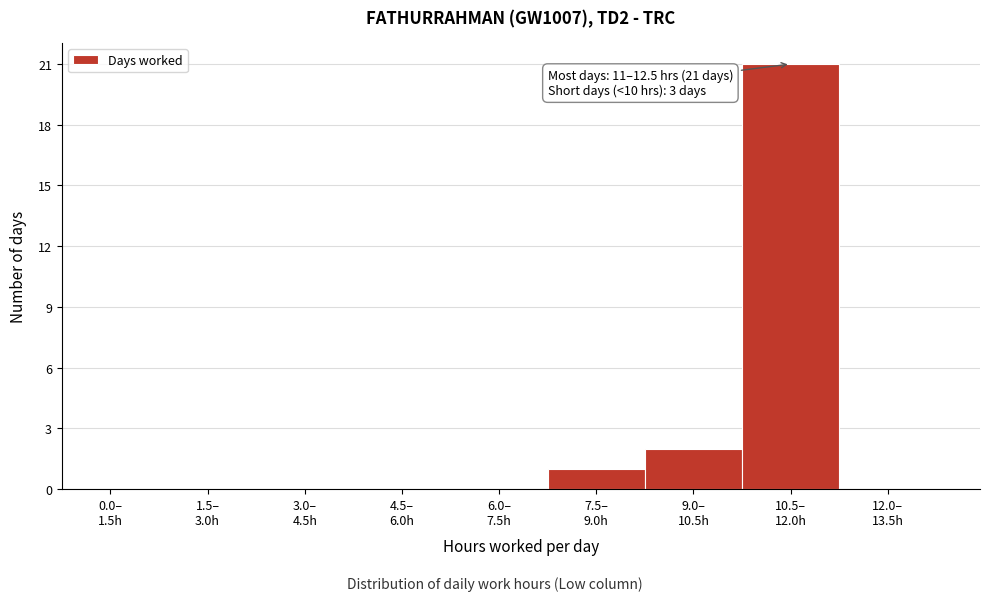

What is the maximum value shown in the chart?

21